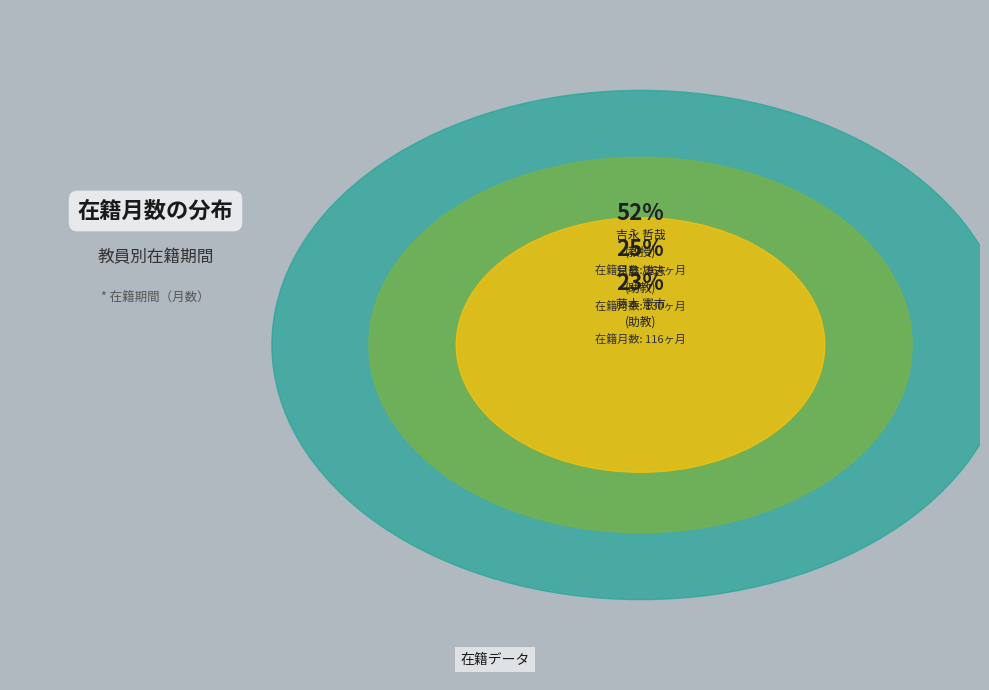

What is the change in value from 兒島 雄志
(助教) to 藤本 憲市
(助教)?

-14